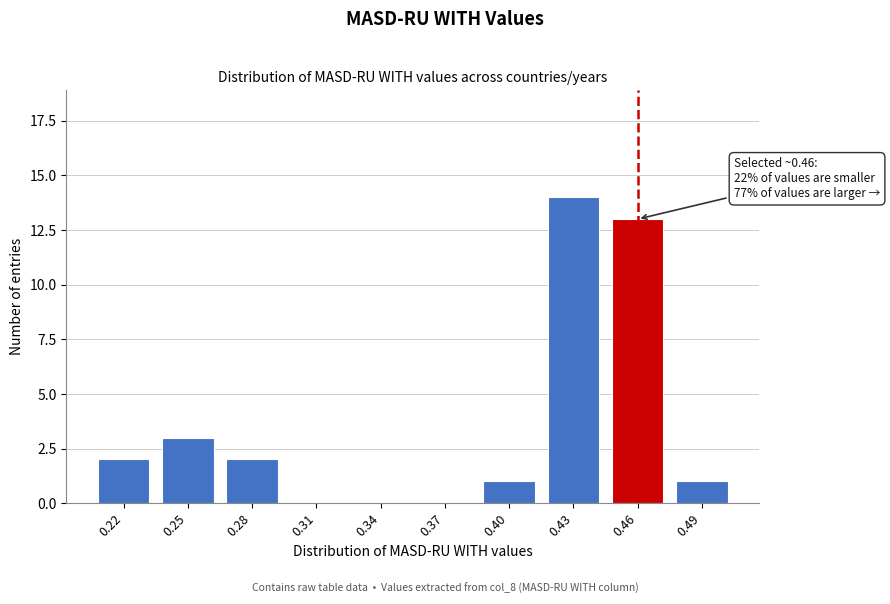

Reading right to left, extract all data points from this chart.

0.49=1	0.46=13	0.43=14	0.40=1	0.37=0	0.34=0	0.31=0	0.28=2	0.25=3	0.22=2